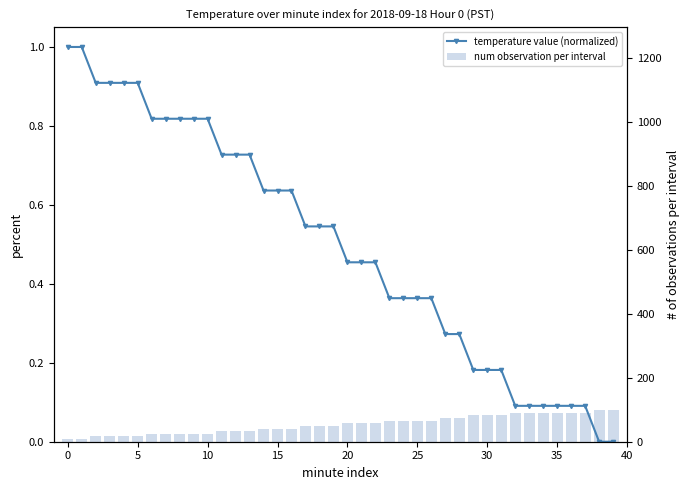

Is it true that temperature value (normalized) equals 0.7 at 22?

False